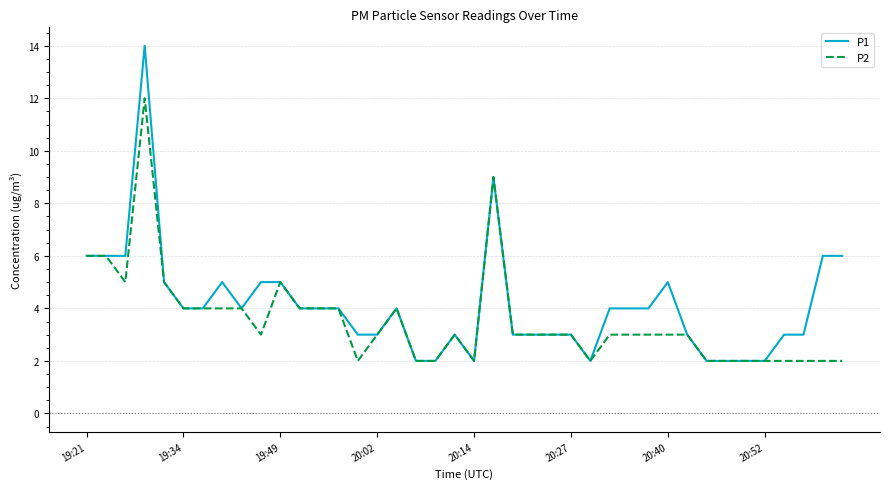

True or false: P1 has more than 1 interior local peaks.

True